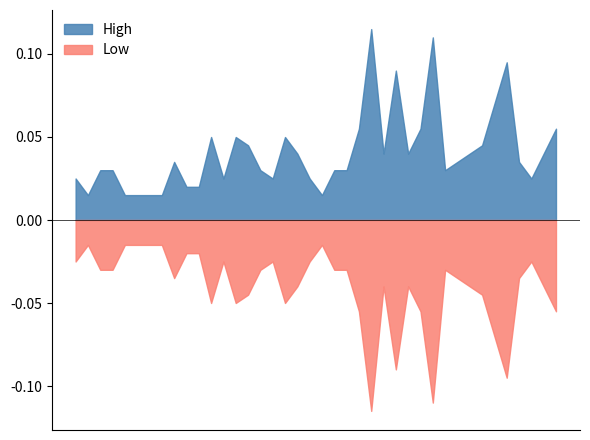

Rank the series by their average value, from lowest to highest.

Low, High